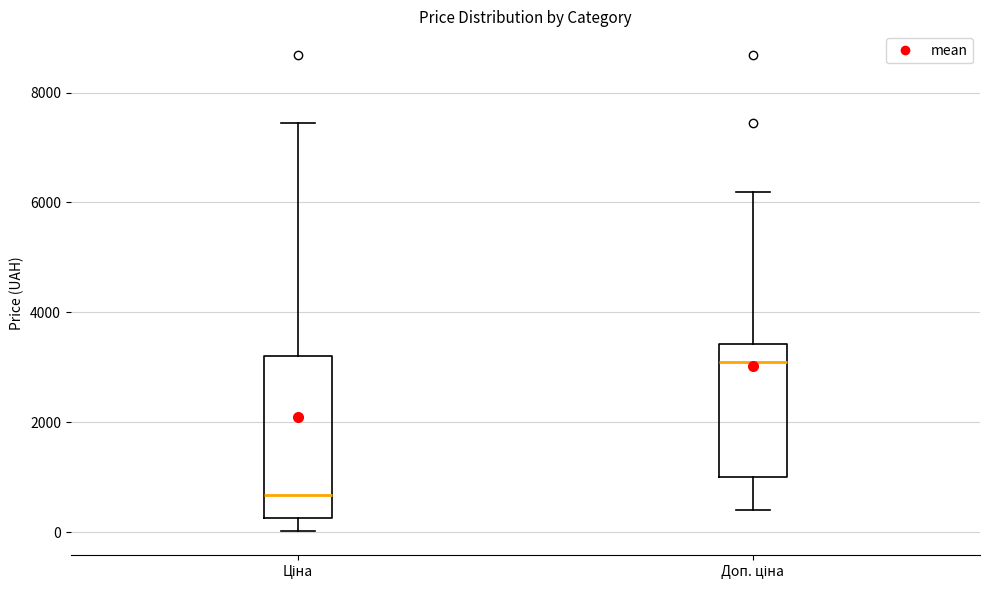

Reading left to right, read every box against the y-axis: the position of its median line, the range the box covers, and the ends of its whiskers. The values are not printed on the chart, so give them approximately, as read against the axis.

Ціна: median 600, box 200 to 3200, whiskers 0 to 7400
Доп. ціна: median 3000, box 1000 to 3400, whiskers 400 to 6200